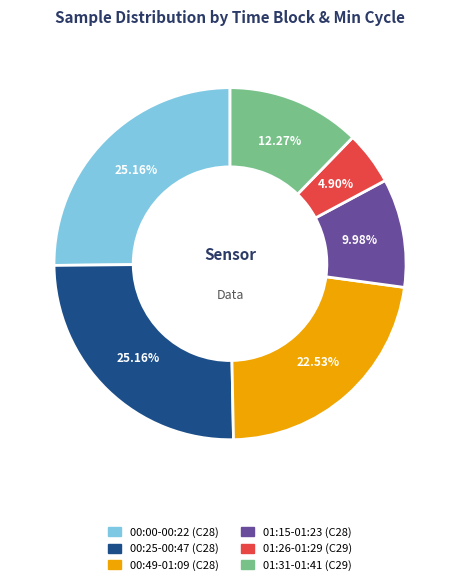

Is there a majority slice in this chart?

No